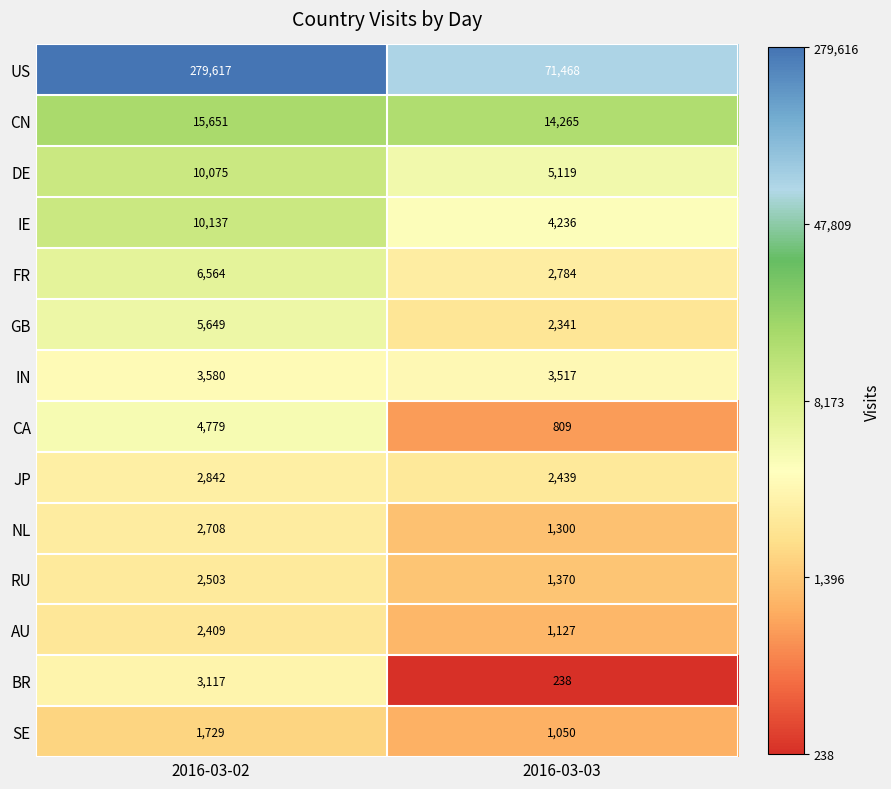

What is the average value of the CA series?

2794